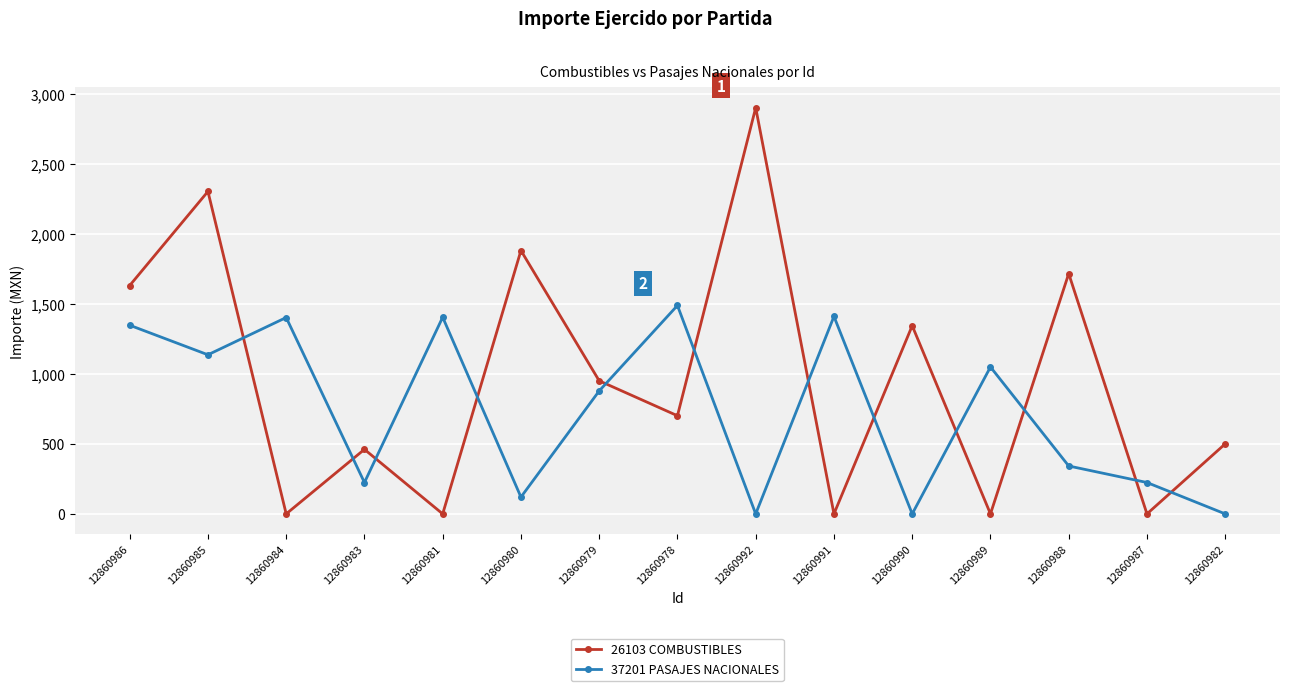

Which series changed the most between 12860980 and 12860992?

26103 COMBUSTIBLES